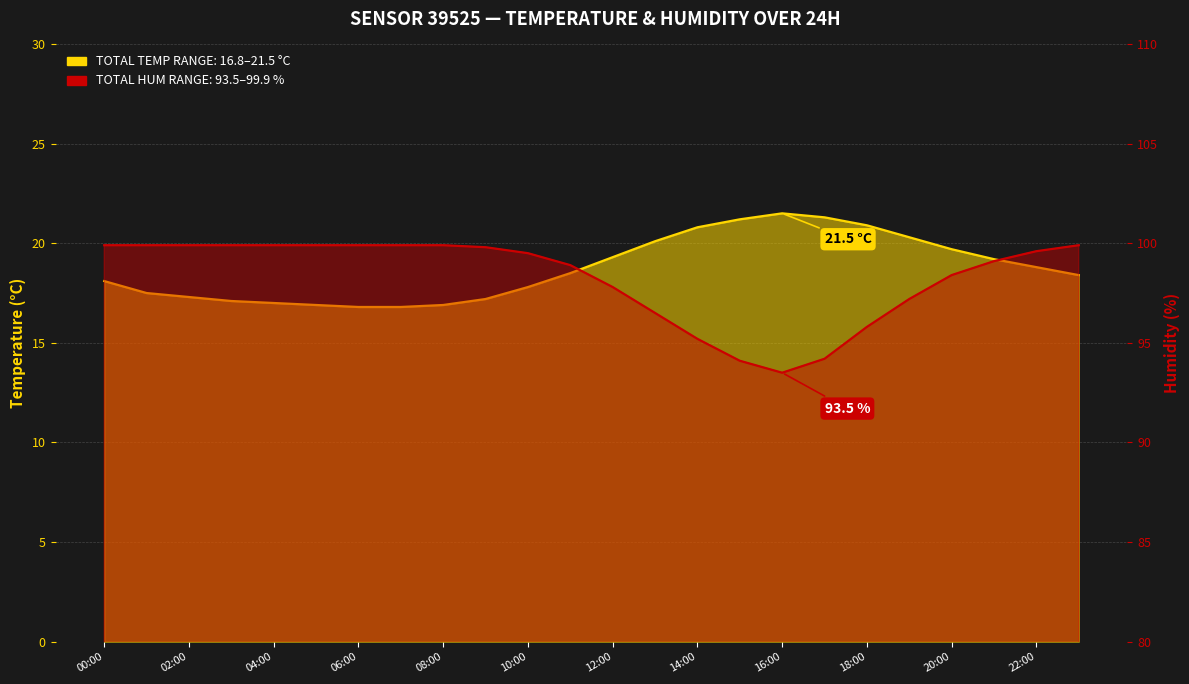

What is the spread (max minus min) of values at 01:00?

82.4